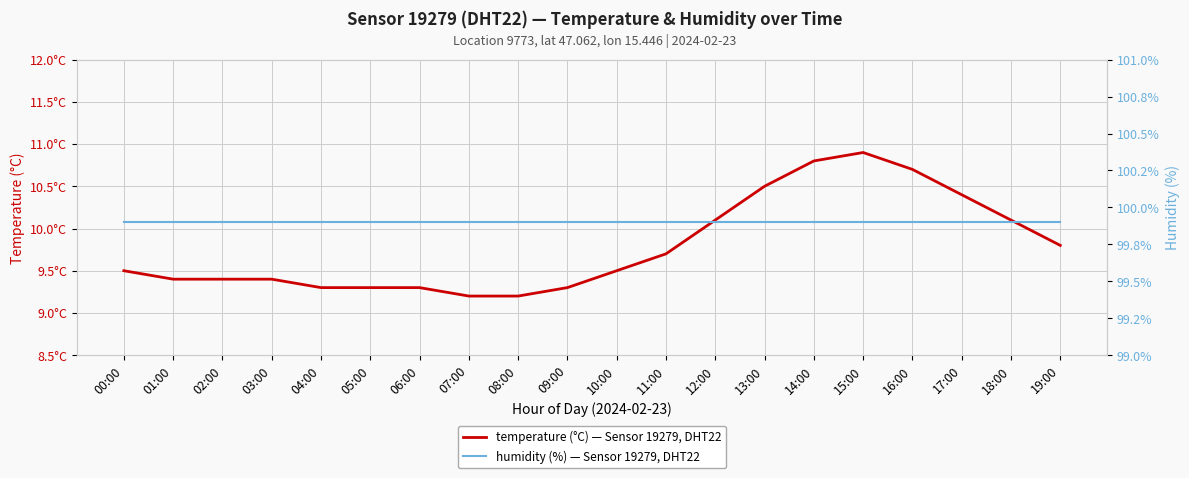

What value does the temperature (°C) — Sensor 19279, DHT22 series have at 14:00?

10.8